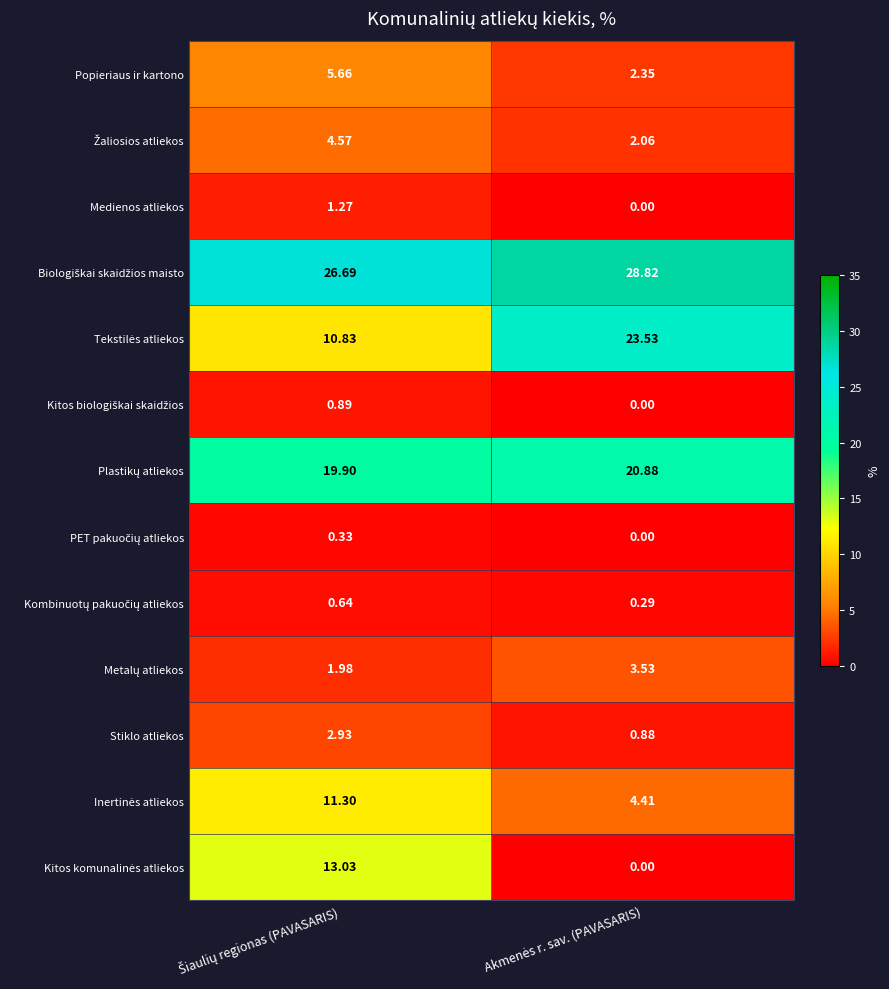

At how many categories does at least one series exceed 20?

2